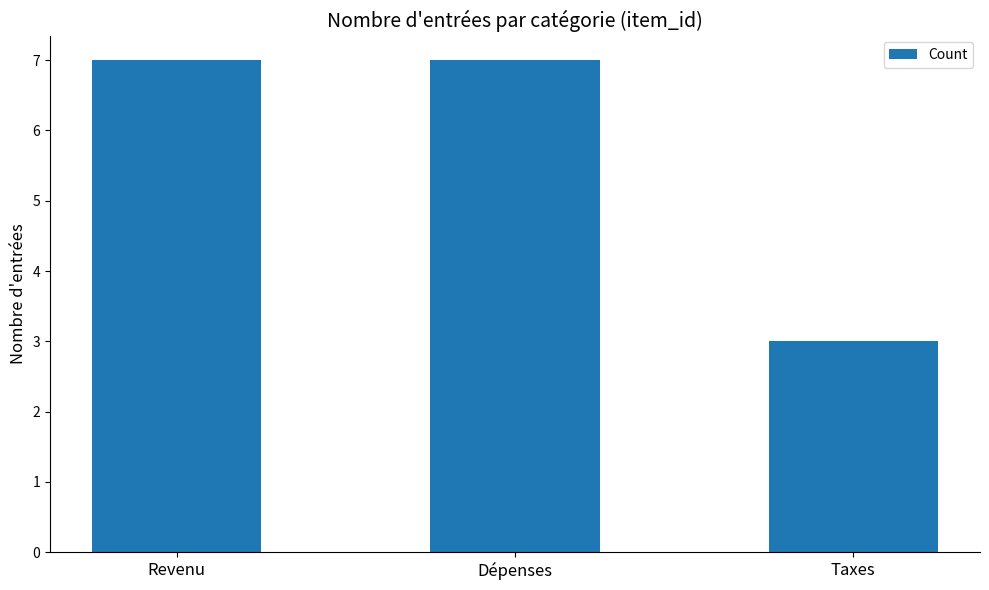

Reading left to right, extract all data points from this chart.

7	7	3